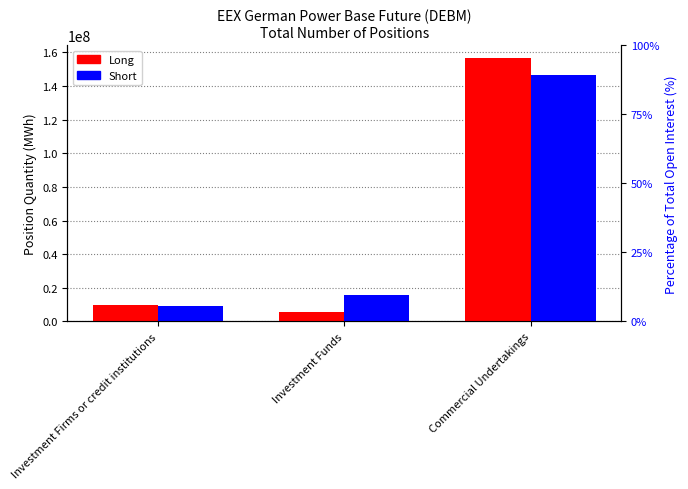

How many values in the % Short series exceed 9?

2